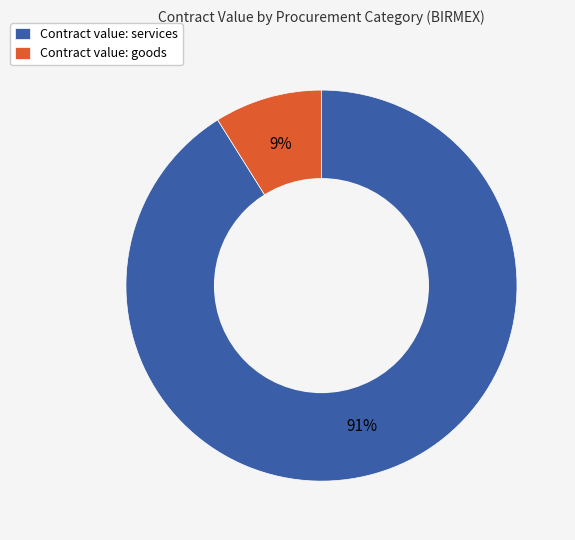

Does any single category account for the majority?

Yes